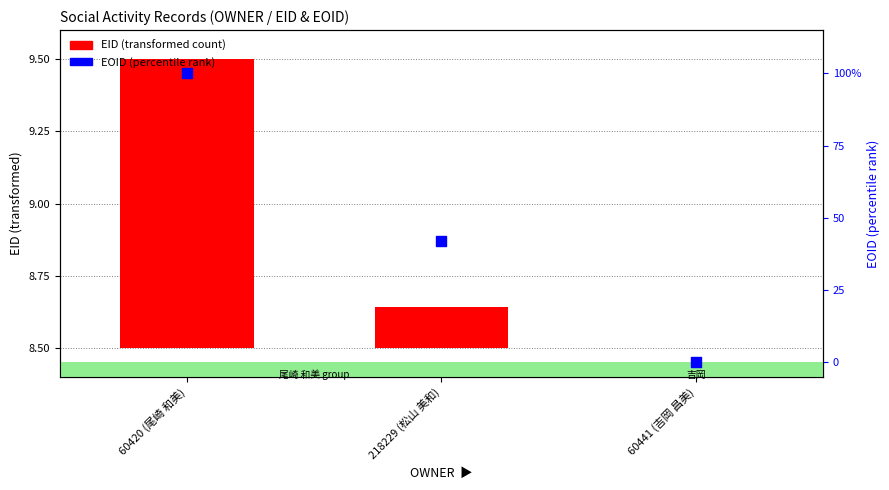

Which series has the largest total across all categories?

EOID (percentile rank)